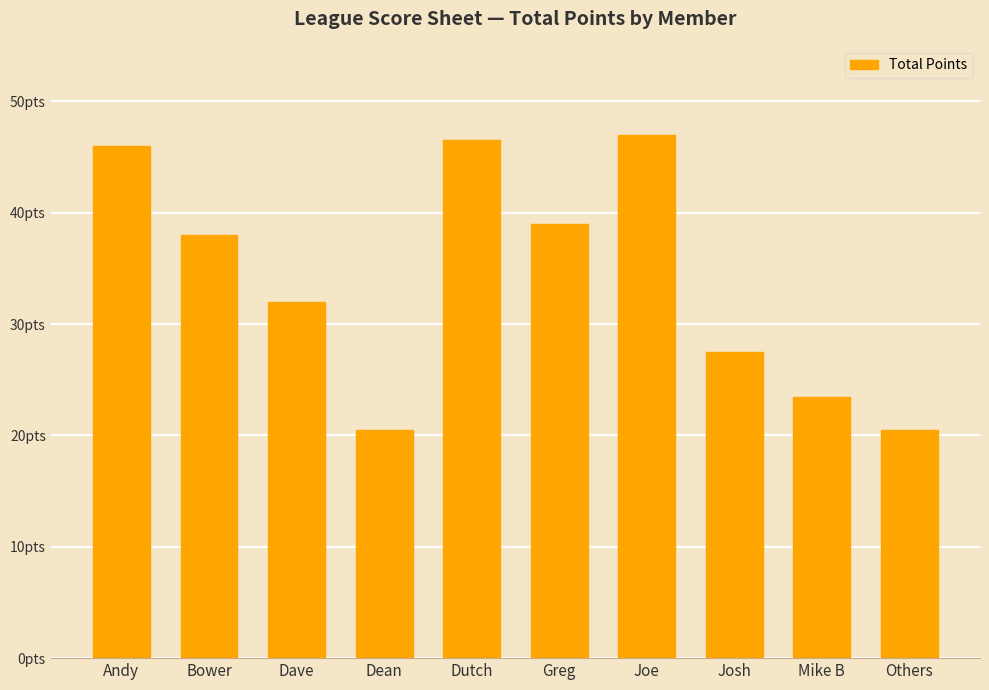

Which has a higher value, Dave or Bower?

Bower